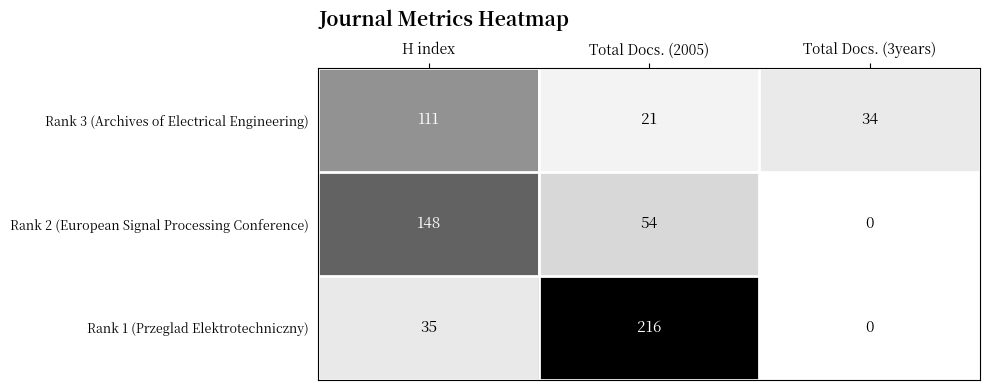

How many data points does each series have?

3